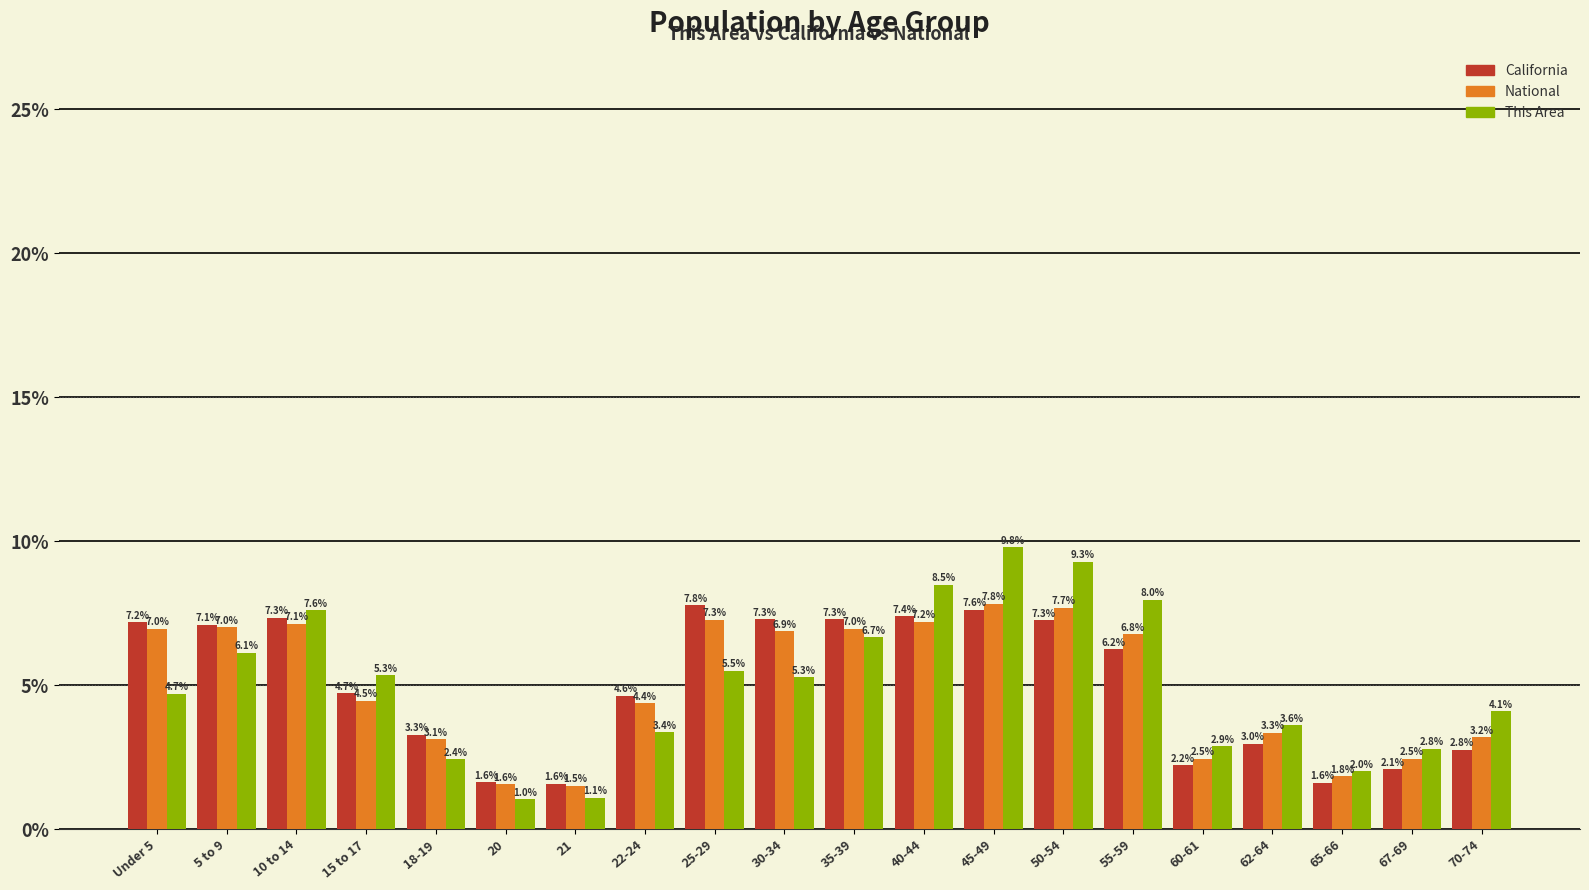

How many bars are there in total?

60